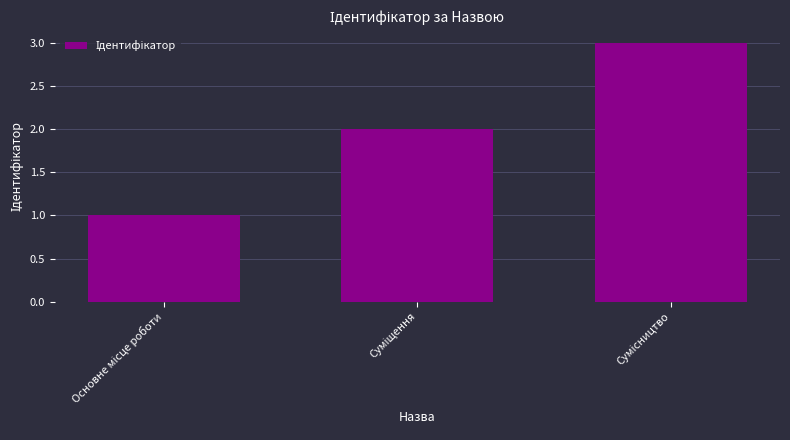

How many series are shown in this chart?

1